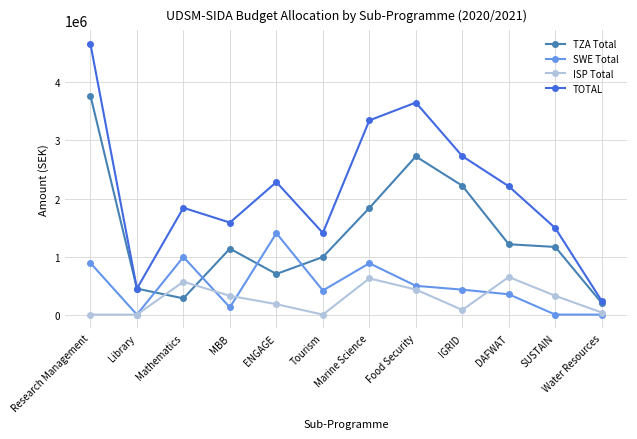

What is the sum of the TZA Total values at IGRID and Water Resources?

2418900.0